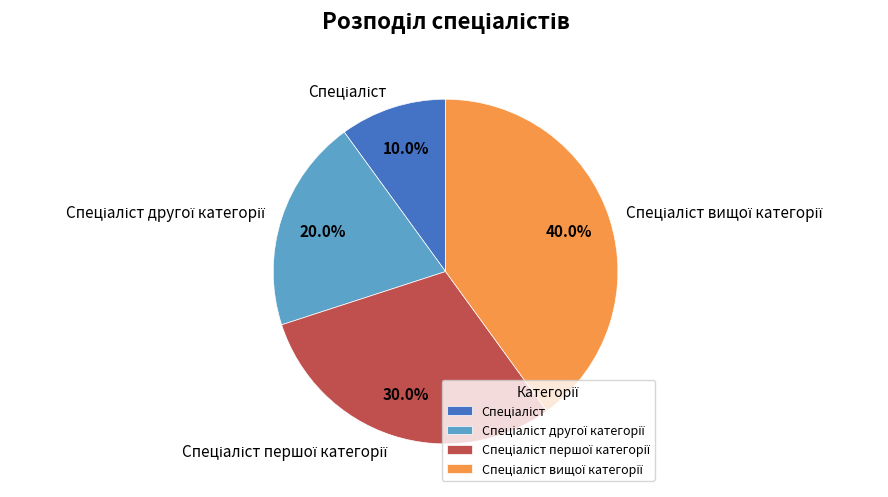

Is there any slice that represents more than half of the pie?

No